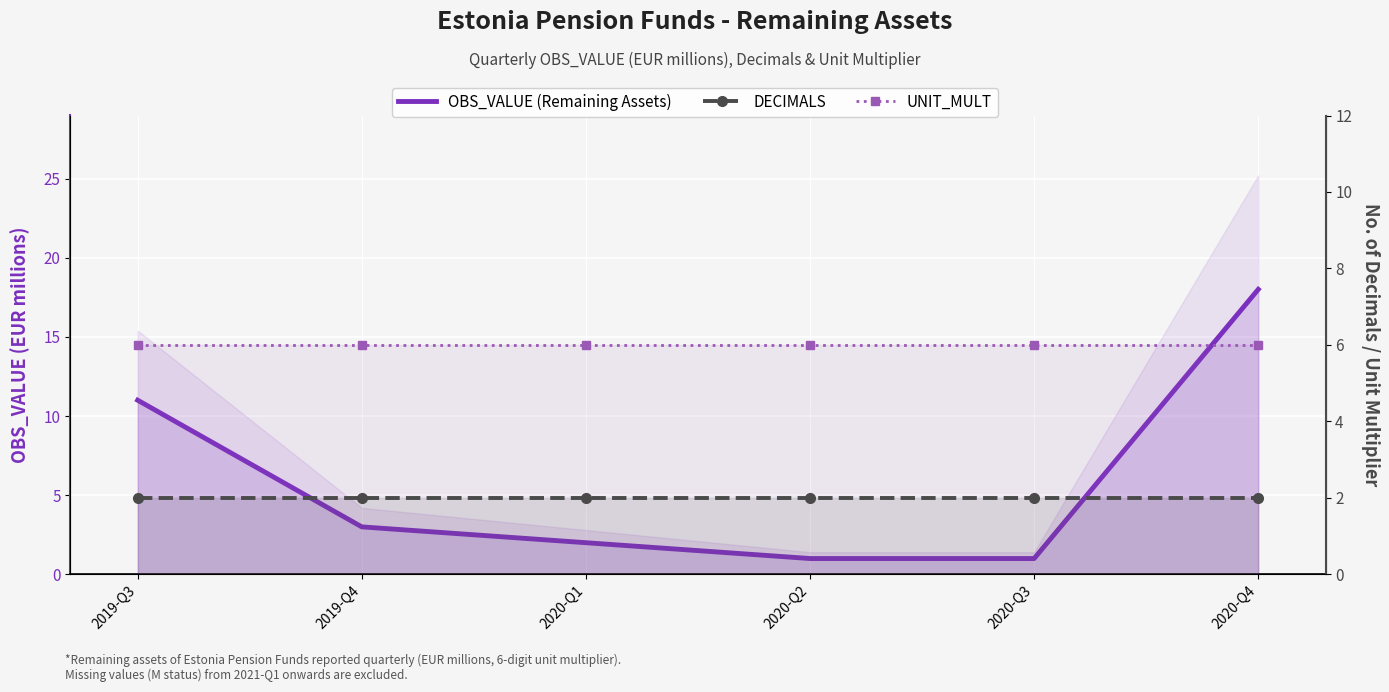

What is the label of the 1st point from the left?

2019-Q3